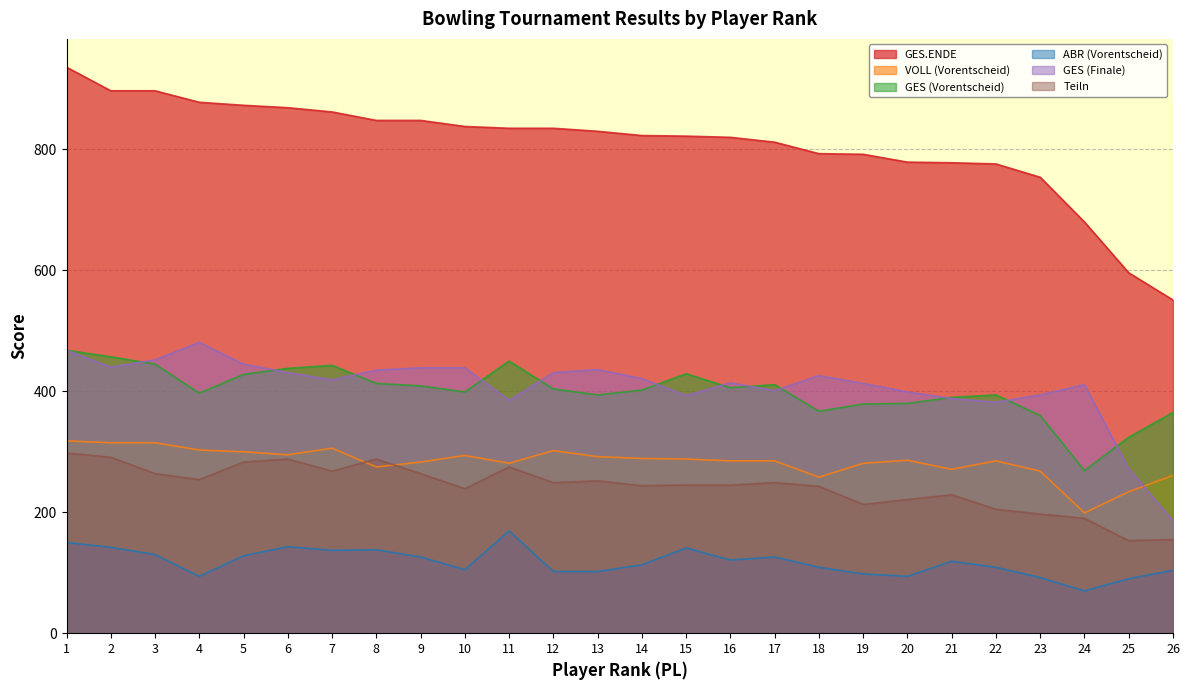

Reading left to right, list all the values displayed in this chart.

GES.ENDE: 936	897	897	878	873	869	862	848	848	838	835	835	830	823	822	820	812	793	792	779	778	776	754	680	596	551
VOLL (Vorentscheid): 318	315	315	303	300	295	306	275	283	294	281	302	292	289	288	285	285	258	281	286	271	285	268	199	234	261
GES (Vorentscheid): 468	457	445	397	428	438	443	413	409	399	450	404	394	402	429	406	411	367	379	380	390	394	360	269	324	365
ABR (Vorentscheid): 150	142	130	94	128	143	137	138	126	105	169	102	102	113	141	121	126	109	98	94	119	109	92	70	90	104
GES (Finale): 468	440	452	481	445	431	419	435	439	439	385	431	436	421	393	414	401	426	413	399	388	382	394	411	272	186
Teiln: 298	291	264	254	283	288	268	288	264	239	275	249	252	244	245	245	249	243	213	221	229	205	197	190	153	155